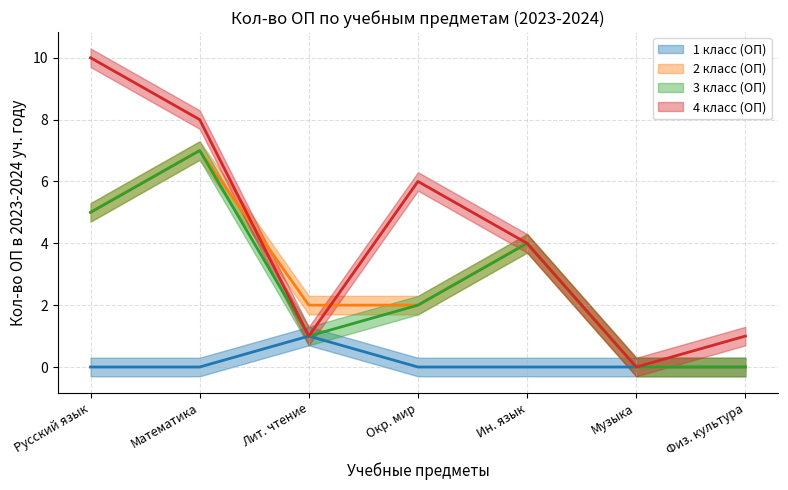

The value of Кол-во ОП (серия 3) at Русский язык is 5. True or false?

True